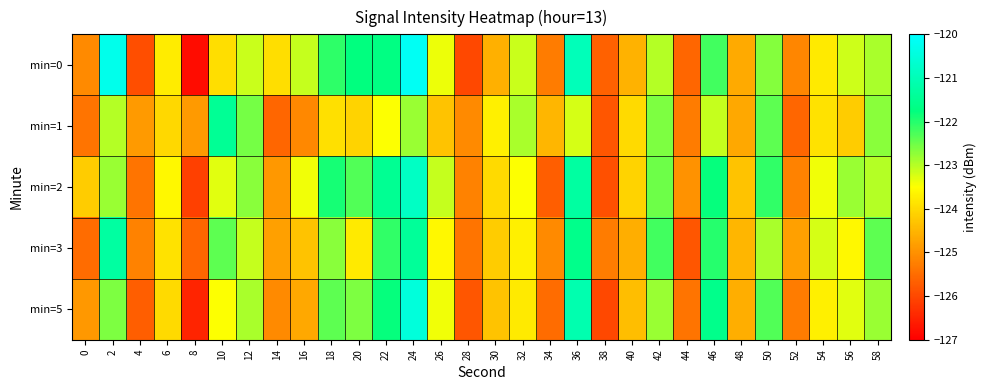

List the series in order of their overall mean, lowest first.

min=1, min=5, min=3, min=0, min=2